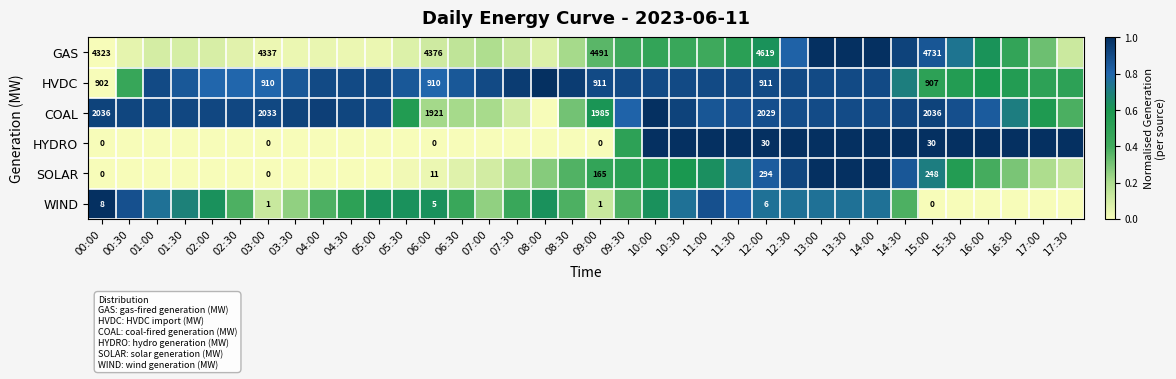

How many values in the GAS series exceed 0?

35